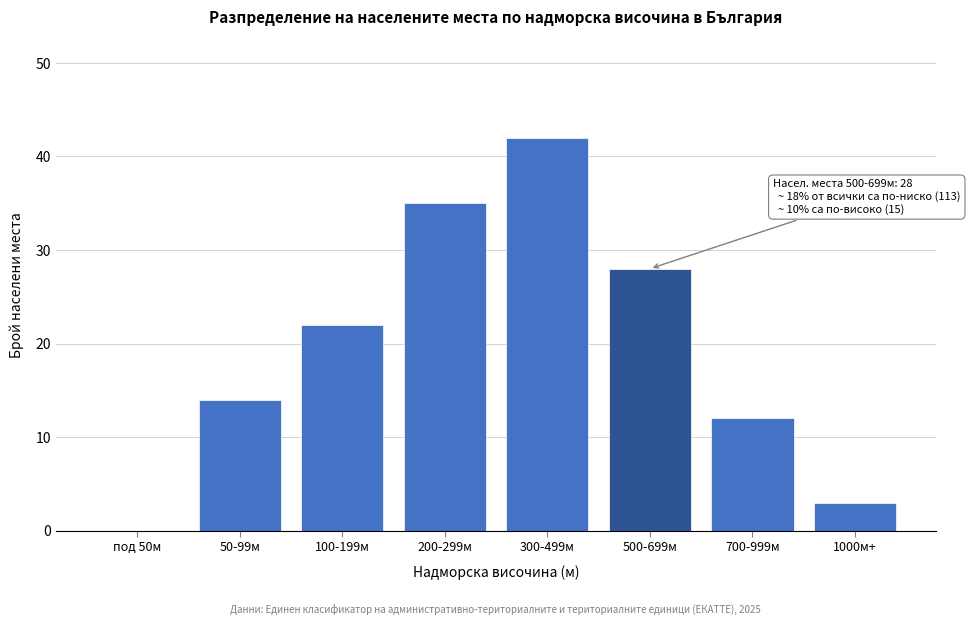

Reading right to left, what are all the values shown in this chart?

1000м+=3	700-999м=12	500-699м=28	300-499м=42	200-299м=35	100-199м=22	50-99м=14	под 50м=0